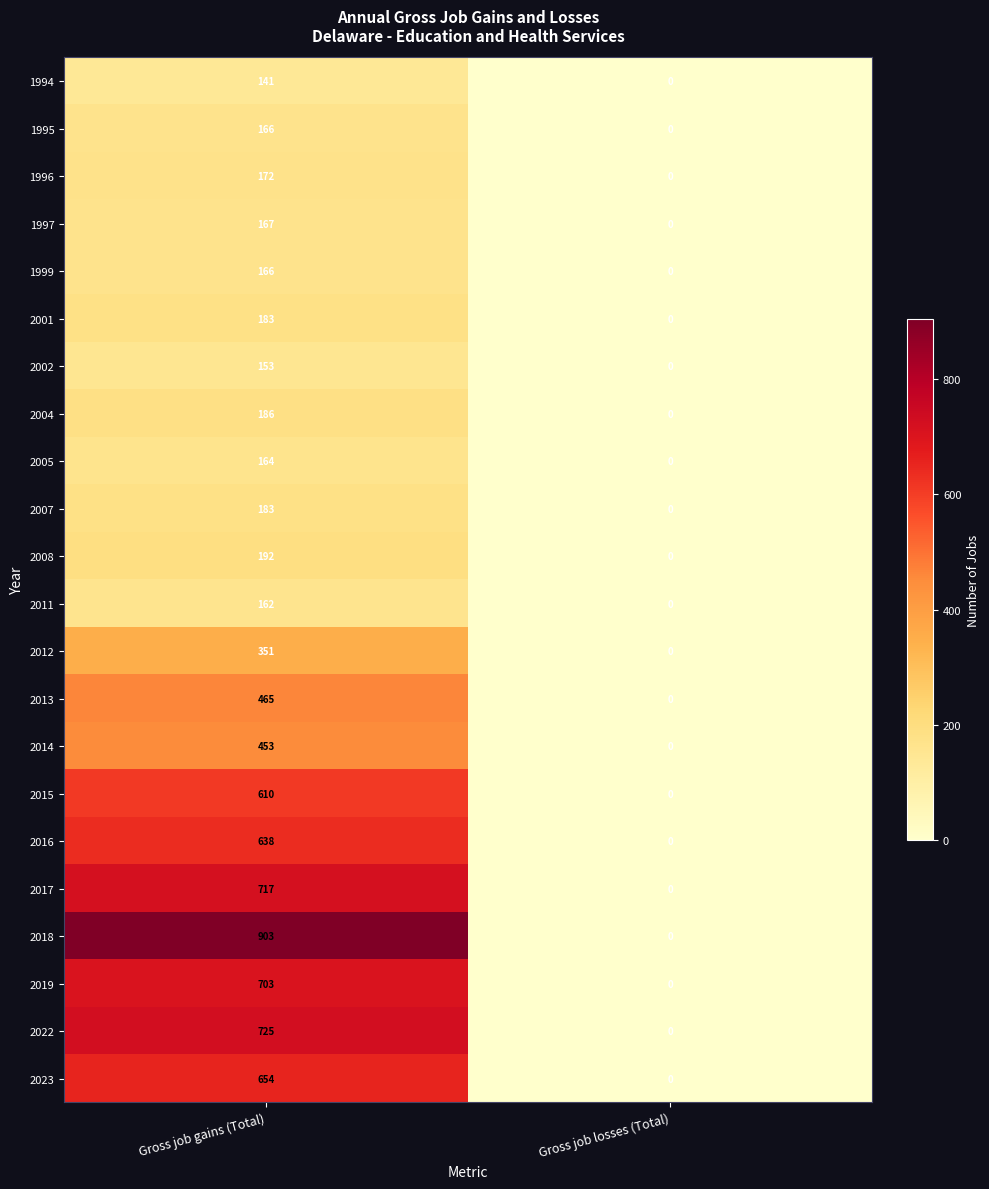

At which category is the sum across all series the highest?

Gross job gains (Total)